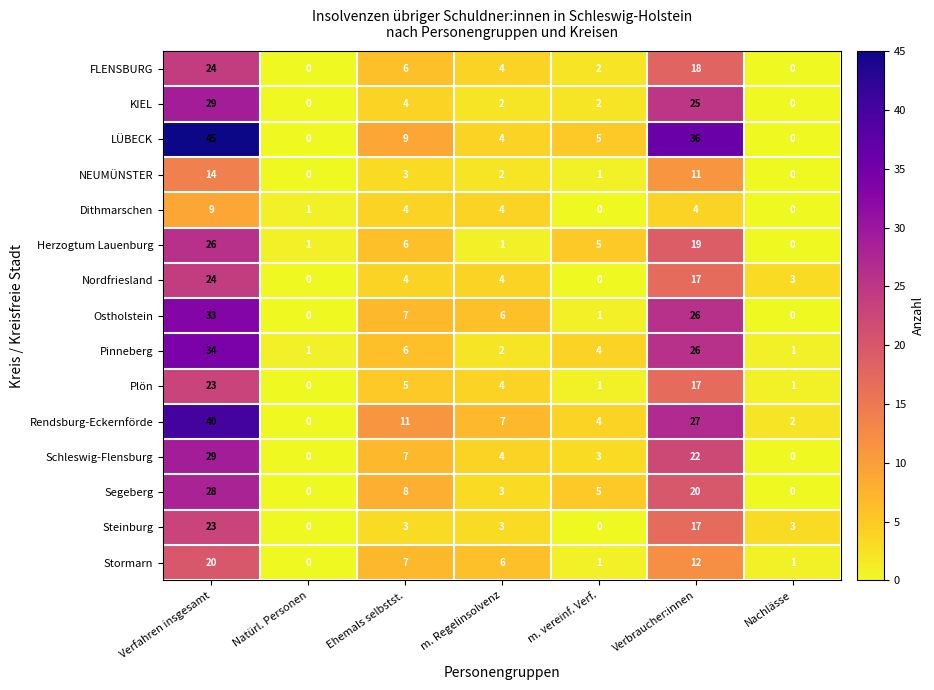

What is the sum of the Stormarn values at Natürl. Personen and Verfahren insgesamt?

20